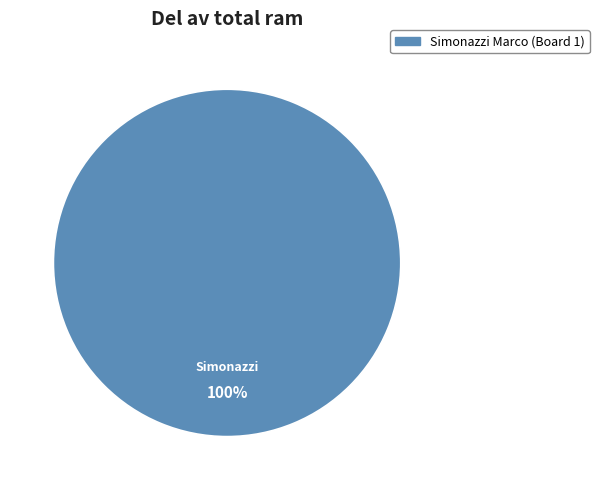

Is there any slice that represents more than half of the pie?

Yes